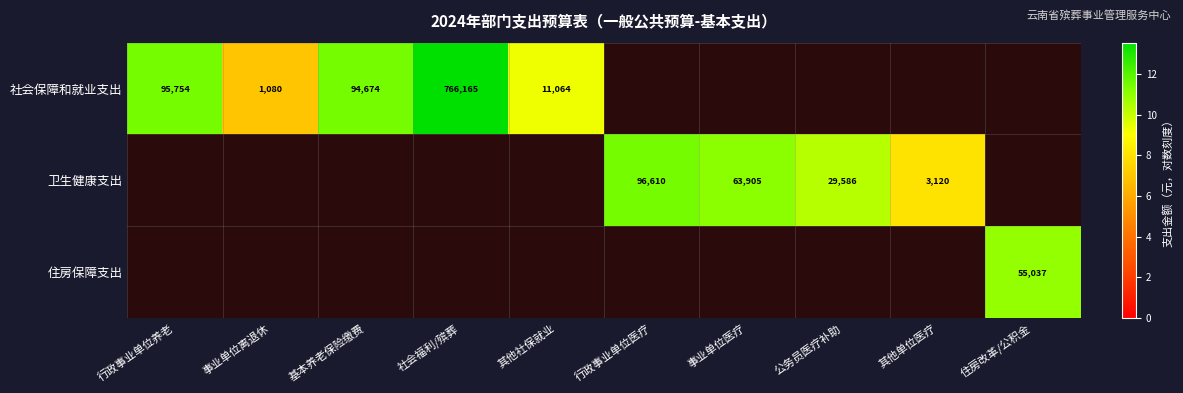

The value of 卫生健康支出 at 公务员医疗补助 is 45009. True or false?

False